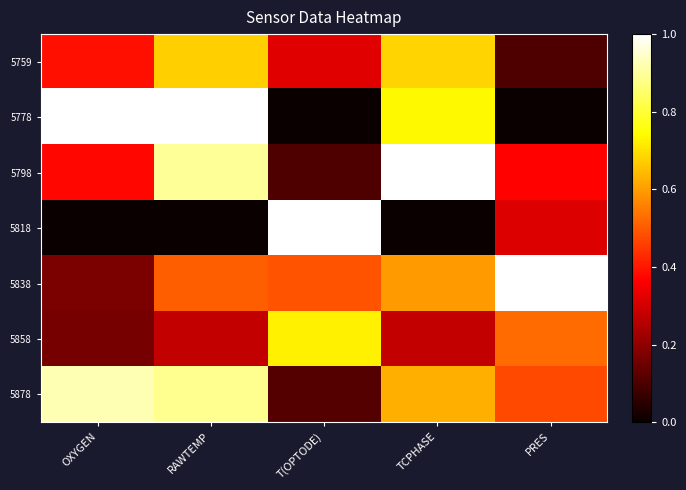

Which series has the largest total across all categories?

5878